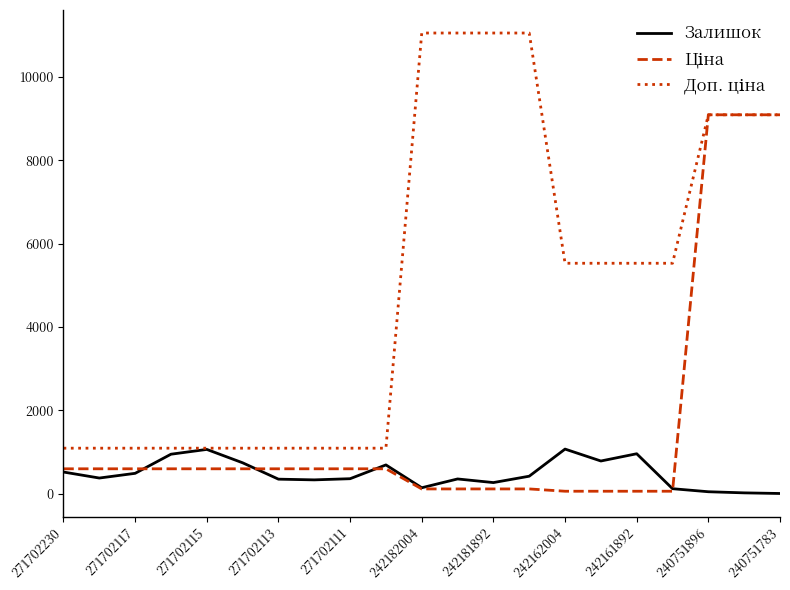

What is the greatest value displayed?

11055.0